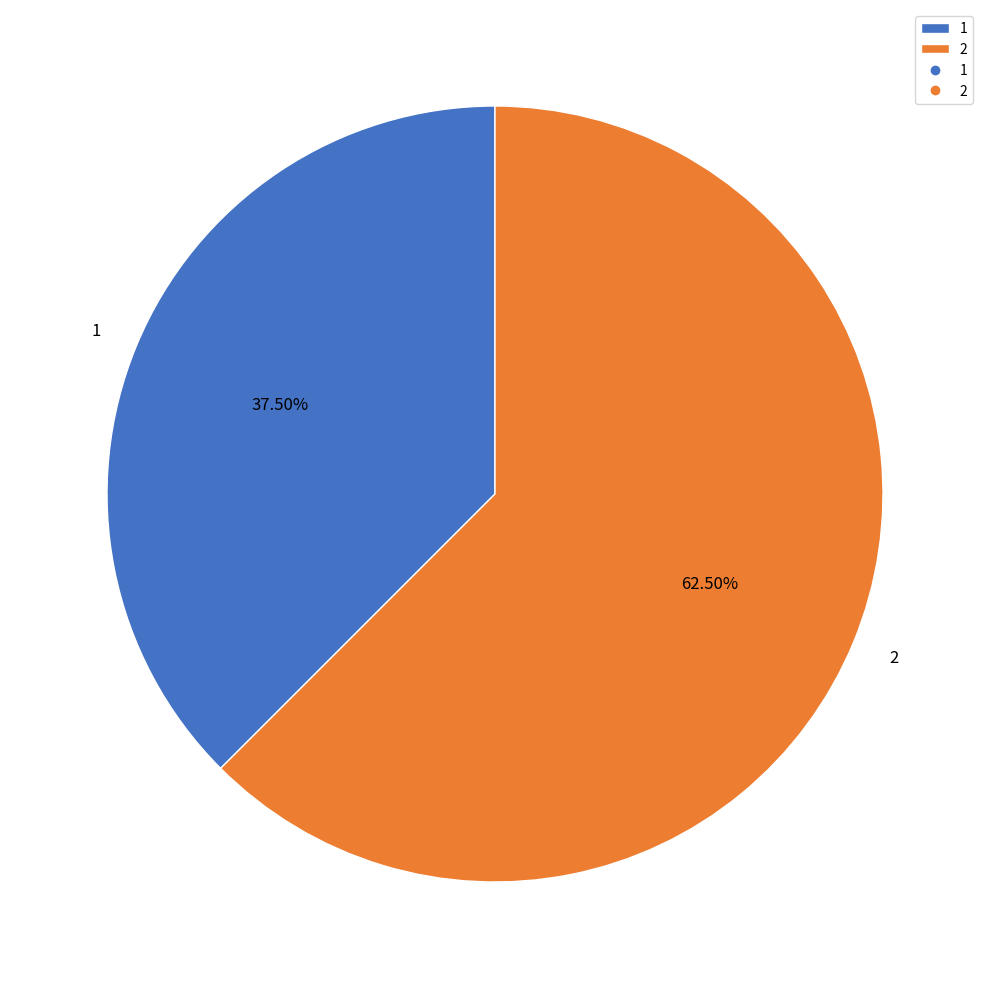

Combined, do 1 and 2 account for over 50%?

Yes